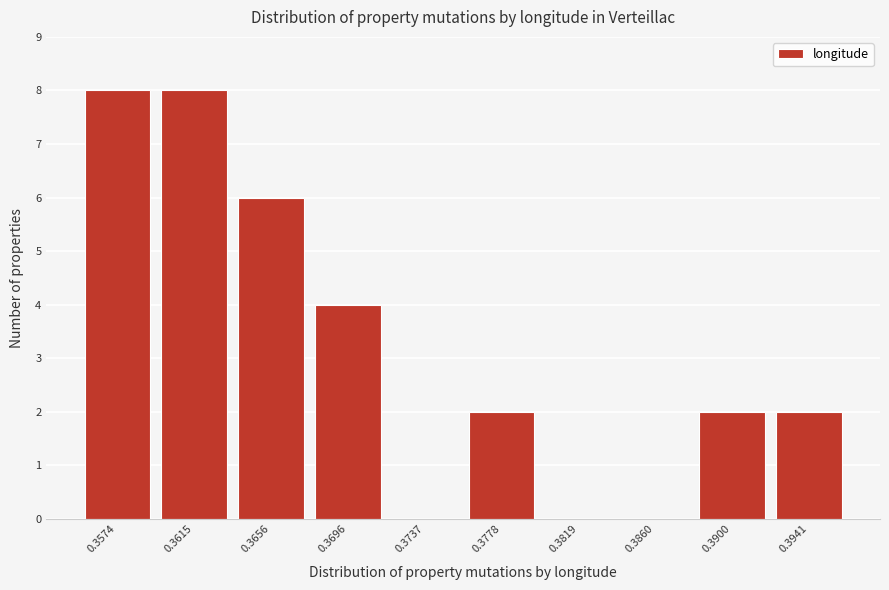

Reading right to left, what are all the values shown in this chart?

0.3941=2	0.3900=2	0.3860=0	0.3819=0	0.3778=2	0.3737=0	0.3696=4	0.3656=6	0.3615=8	0.3574=8